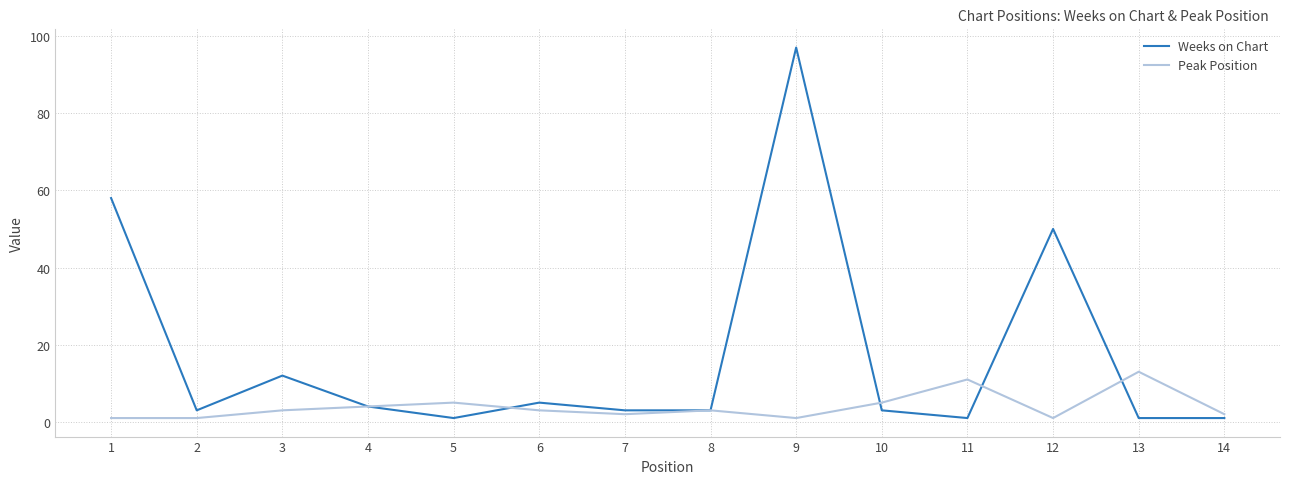

What is the minimum value shown in the chart?

1